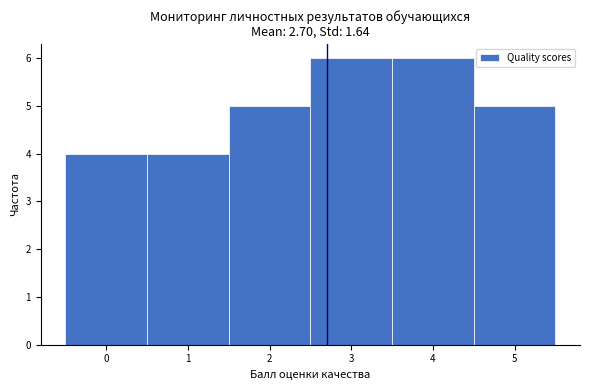

Reading left to right, list every bar in this chart as the range it spans on the x-axis followed by its height. The values are not printed on the chart, so give them approximately, as read against the axis.

-0.5 to 0.5: 4
0.5 to 1.5: 4
1.5 to 2.5: 5
2.5 to 3.5: 6
3.5 to 4.5: 6
4.5 to 5.5: 5